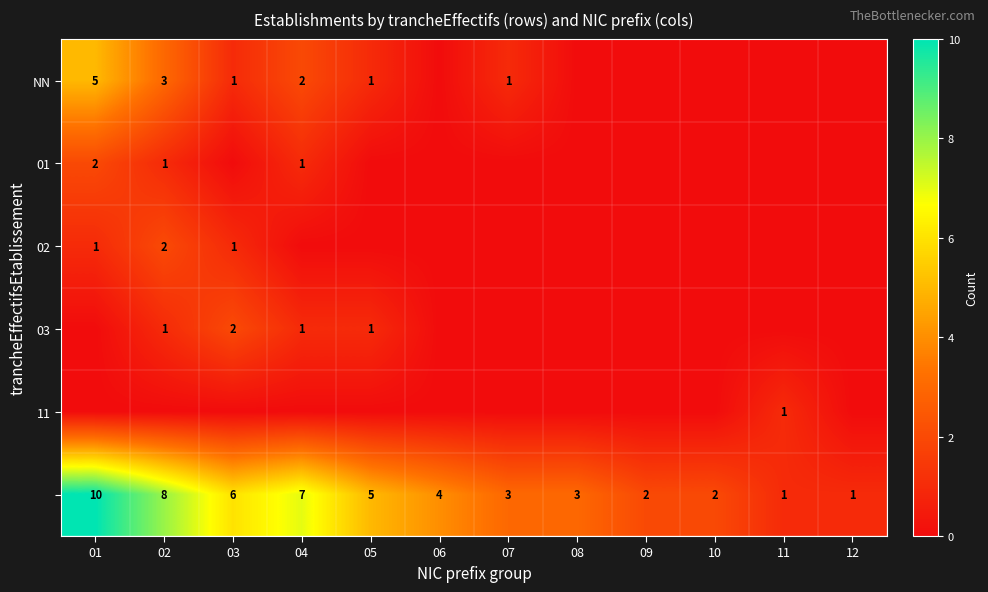

At which category does the chart reach its minimum across all series?

06